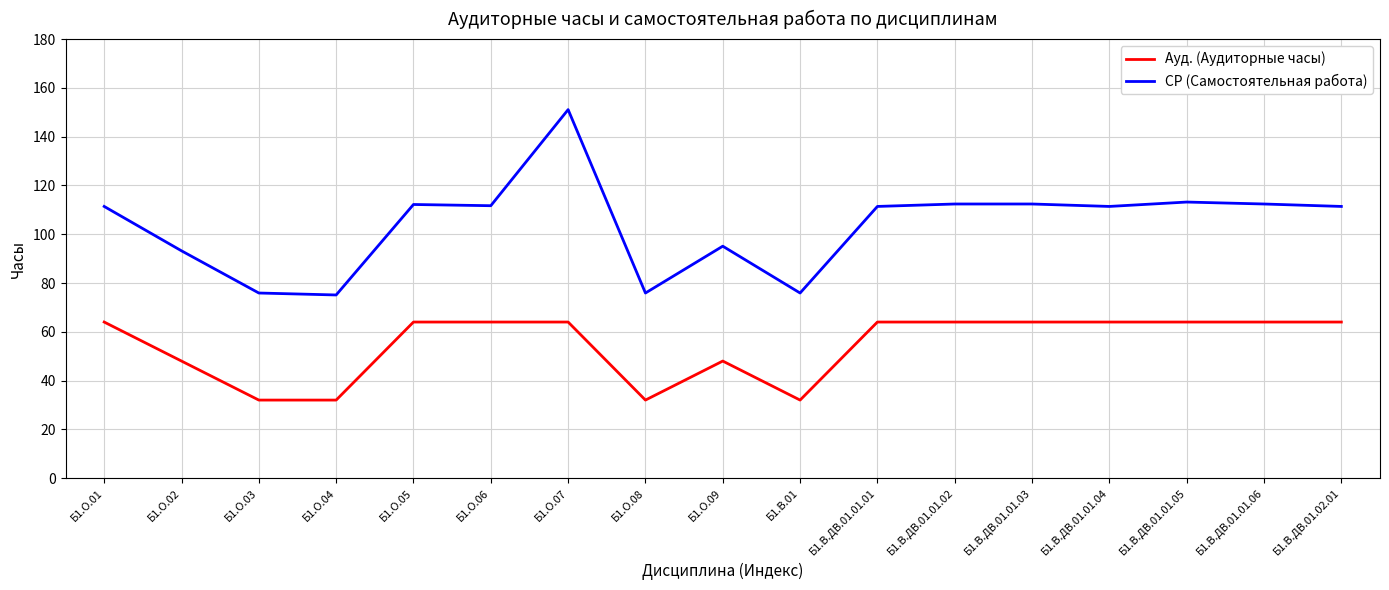

True or false: Ауд. (Аудиторные часы) and СР (Самостоятельная работа) intersect in this chart.

False